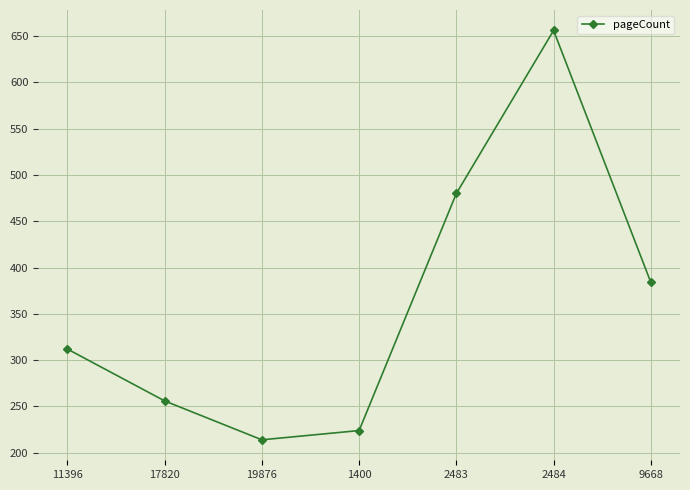

At which category does the chart reach its peak across all series?

2484